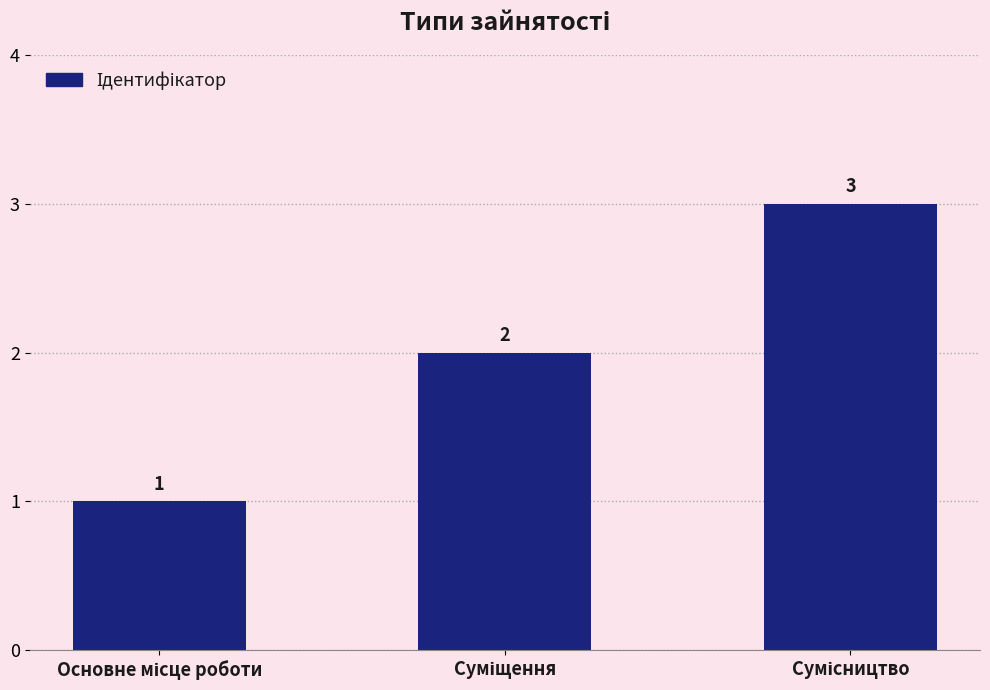

Count the values in the range 1 to 3.

3